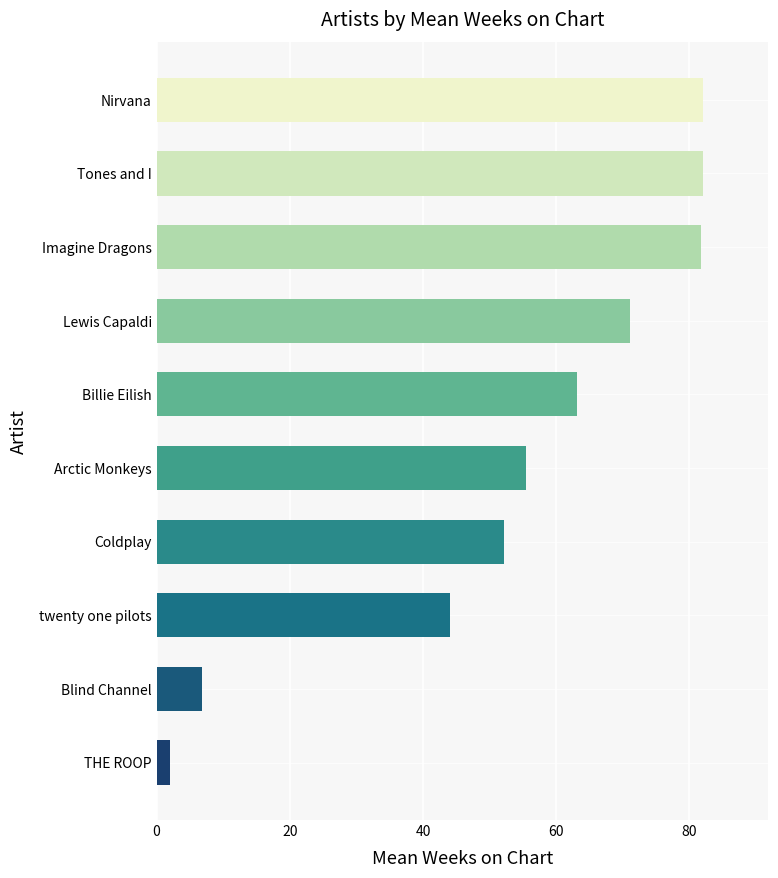

Between Billie Eilish and twenty one pilots, which is larger?

Billie Eilish